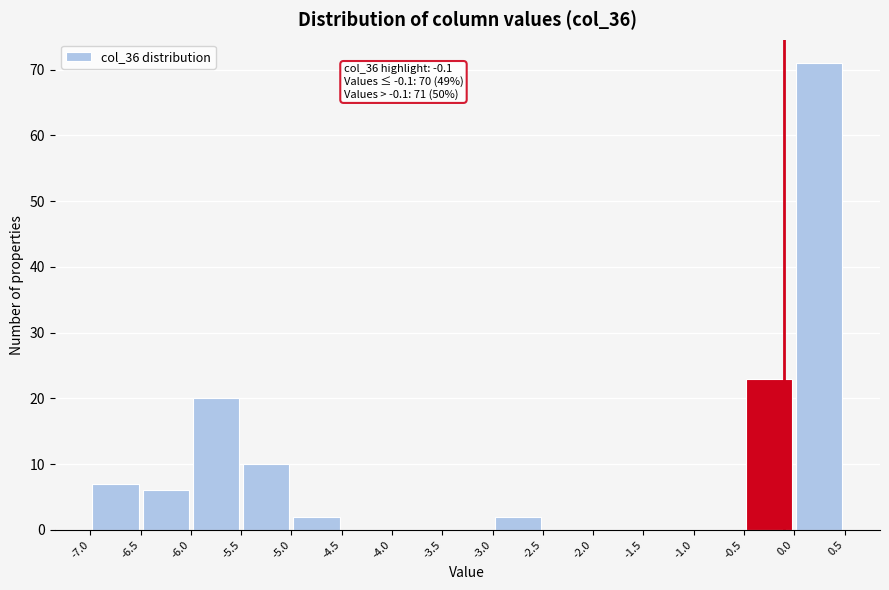

Over which range of the x-axis is the bar tallest?

0.0 to 0.5